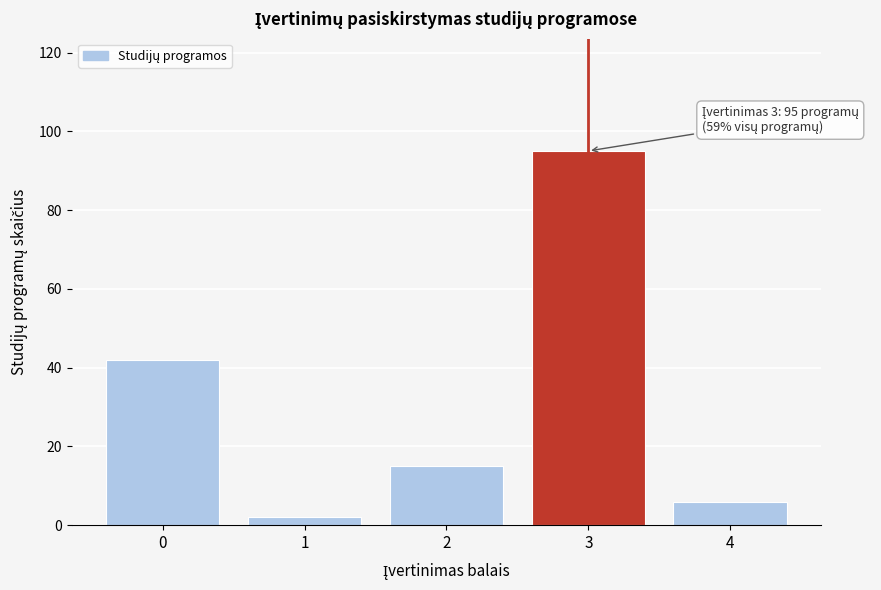

Reading left to right, what are all the values shown in this chart?

0=42	1=2	2=15	3=95	4=6